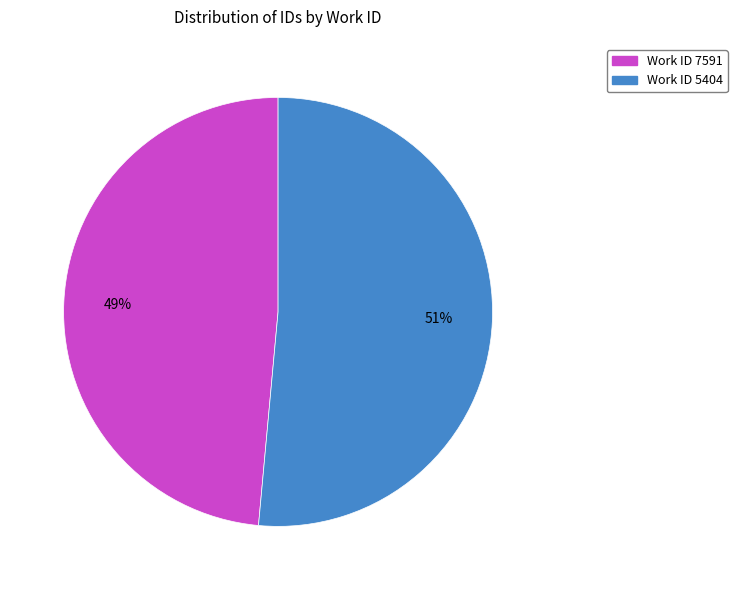

Is there a majority slice in this chart?

Yes